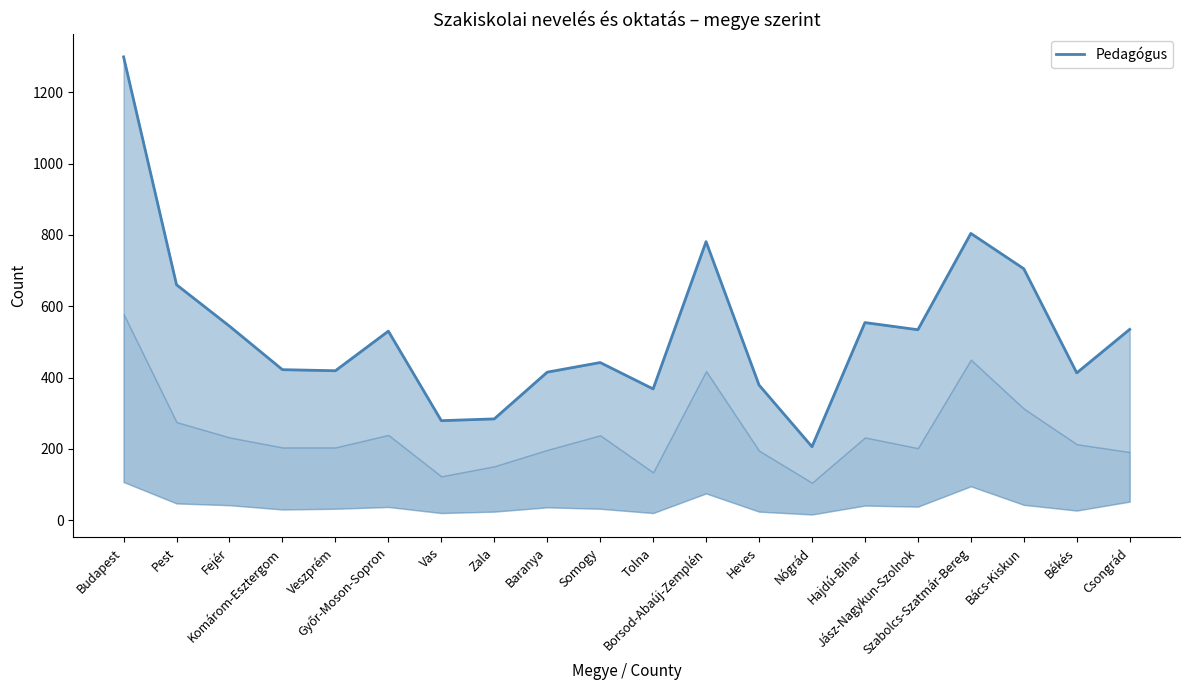

Approximately how many times larger is the value at Győr-Moson-Sopron compared to Nógrád?

2.6